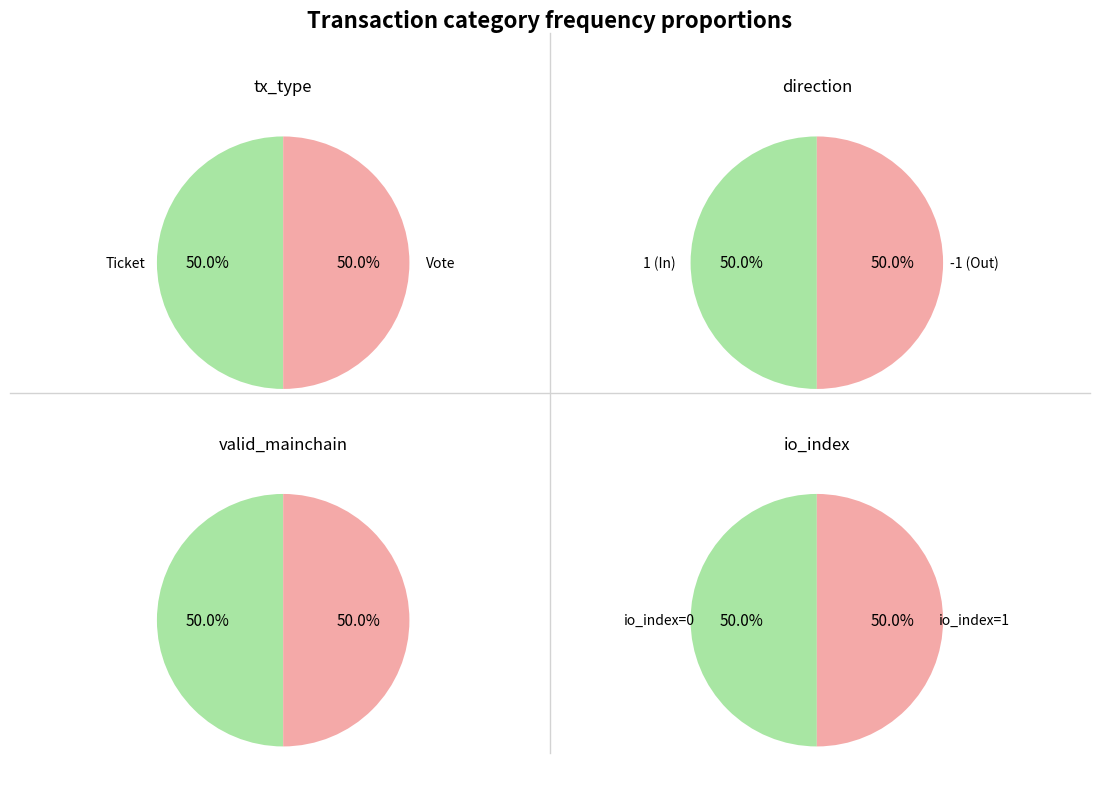

How many segments does this pie chart have?

2